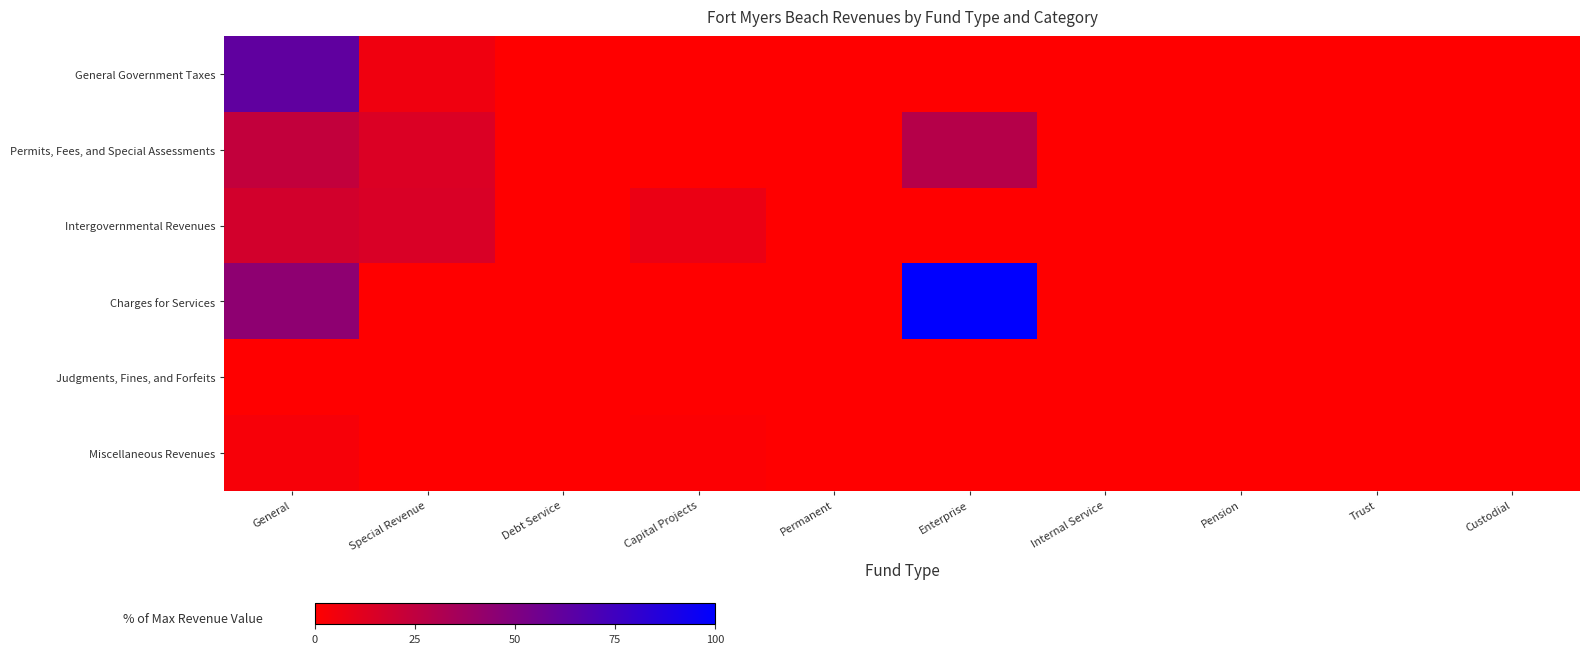

Rank the series by their maximum value, from lowest to highest.

Judgments, Fines, and Forfeits, Miscellaneous Revenues, Intergovernmental Revenues, Permits, Fees, and Special Assessments, General Government Taxes, Charges for Services